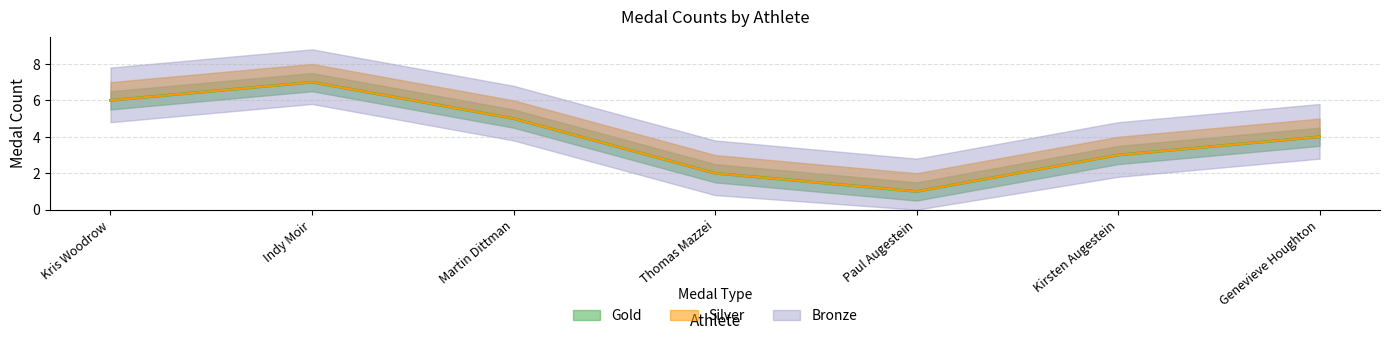

What is the total value across all series at Kris Woodrow?

6